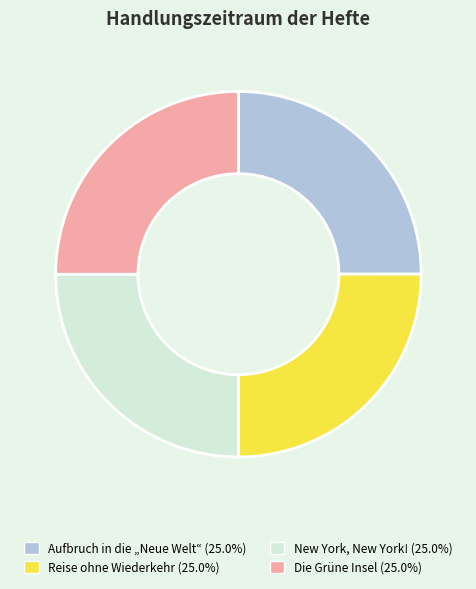

What is the ratio of the value at Reise ohne Wiederkehr (25.0%) to the value at New York, New York! (25.0%)?

1.0